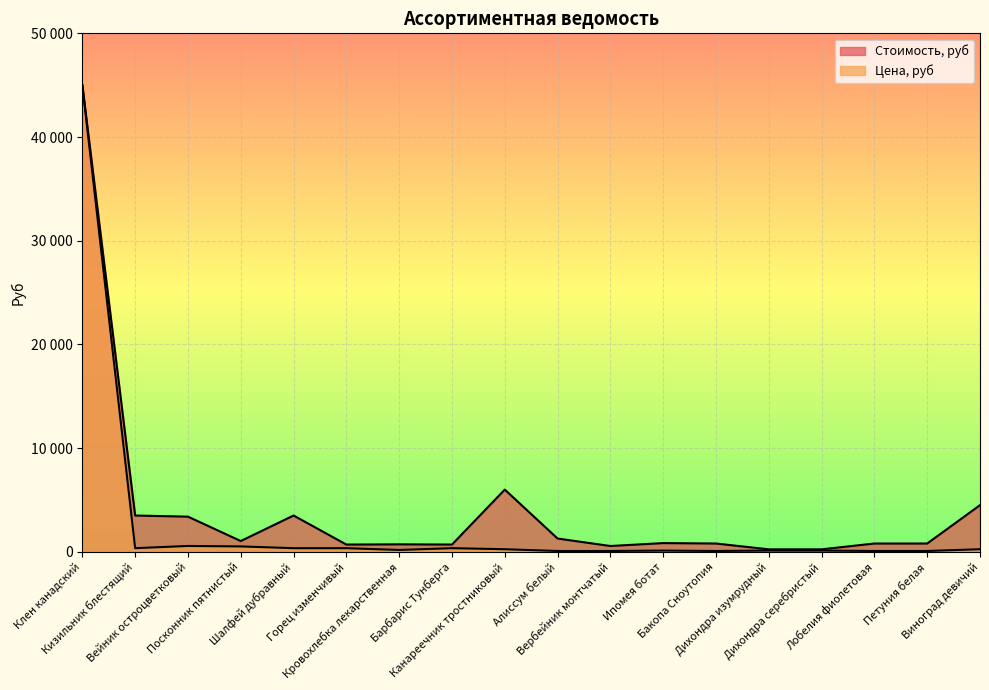

What is the label of the 15th point from the left?

Дихондра серебристый